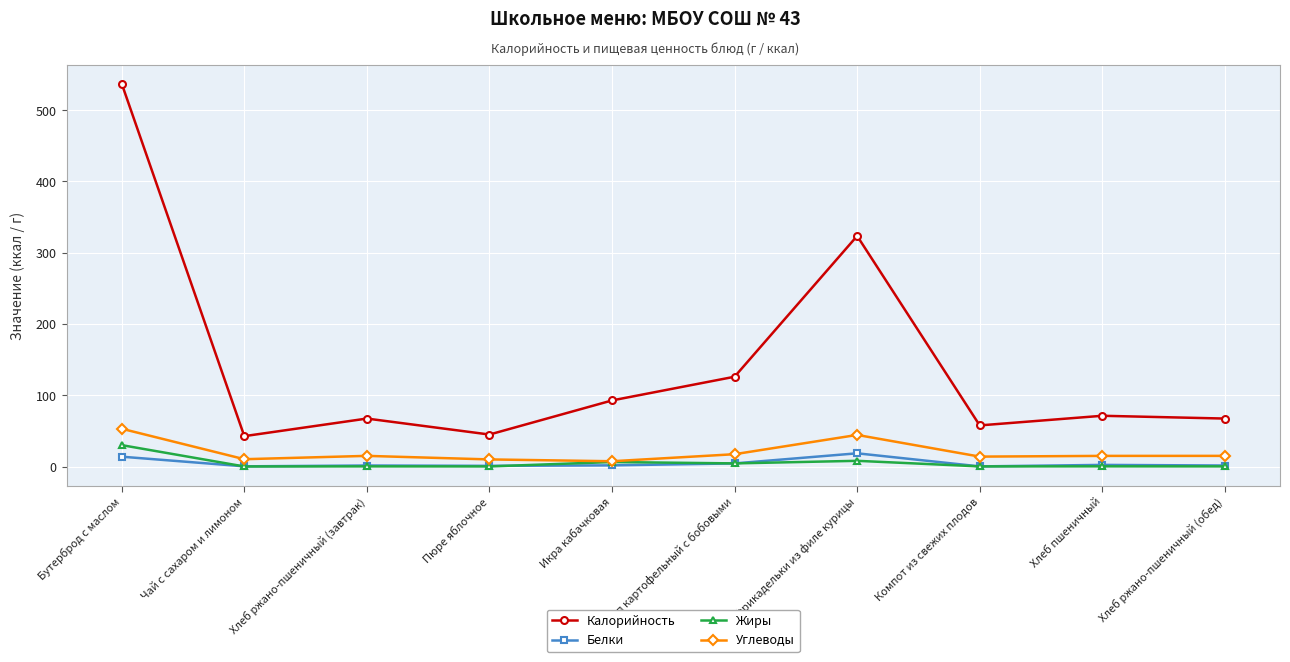

What are all the series names shown in the legend?

Калорийность, Белки, Жиры, Углеводы